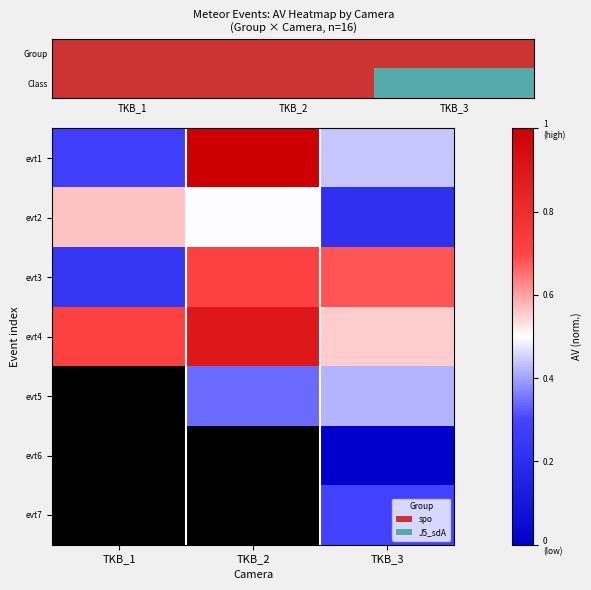

What is the average value of the evt4 series?

0.7